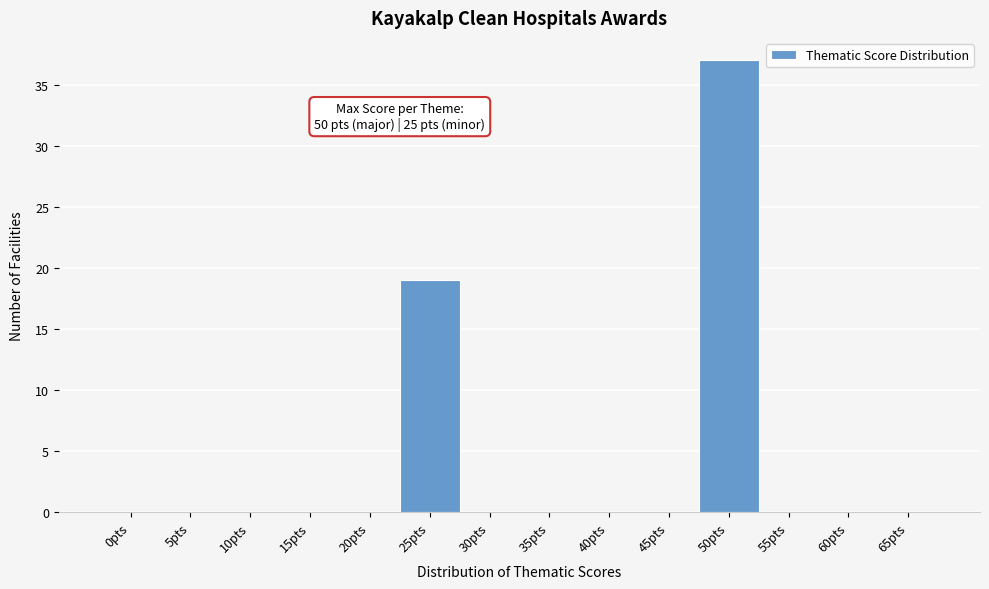

Reading left to right, what are all the values shown in this chart?

0pts=0	5pts=0	10pts=0	15pts=0	20pts=0	25pts=19	30pts=0	35pts=0	40pts=0	45pts=0	50pts=37	55pts=0	60pts=0	65pts=0